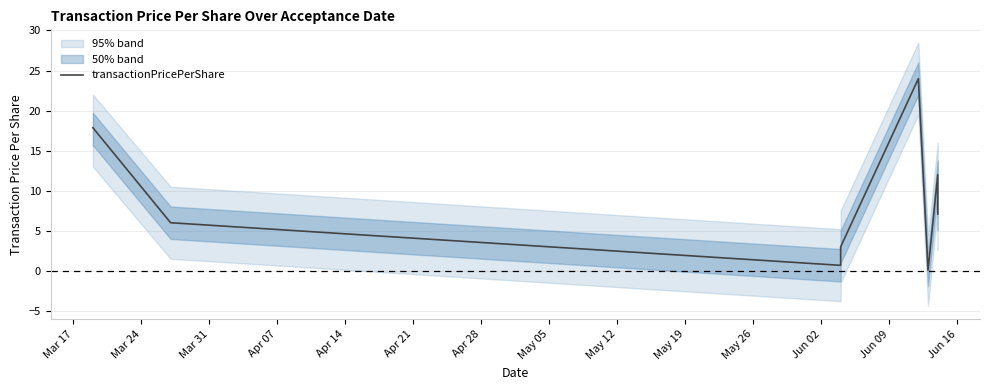

Which has a higher value, Apr 21 or Mar 17?

Mar 17